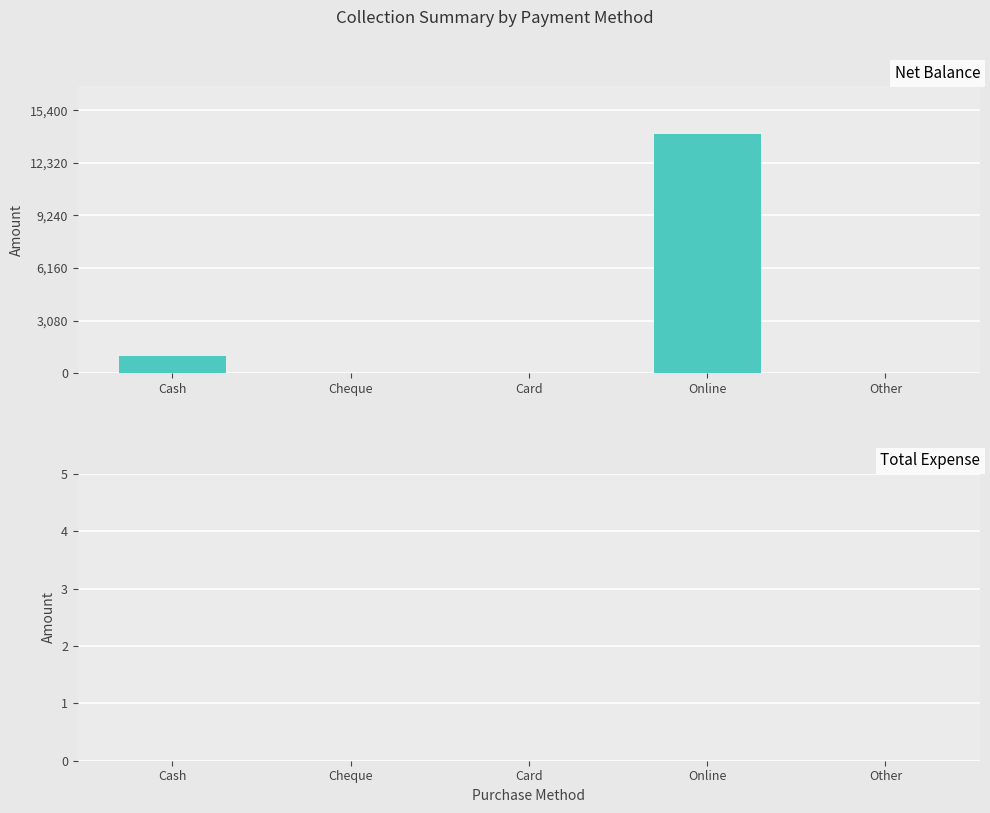

The value at Online is 22157. True or false?

False